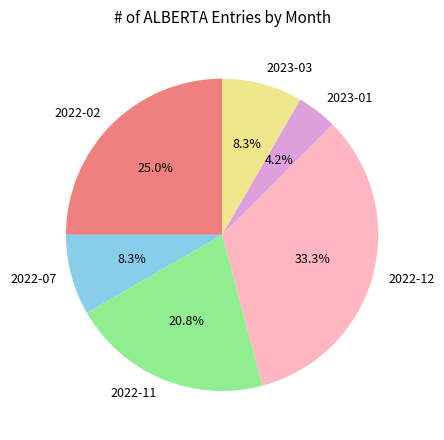

Is it true that 2022-11 is 21% of the pie?

True